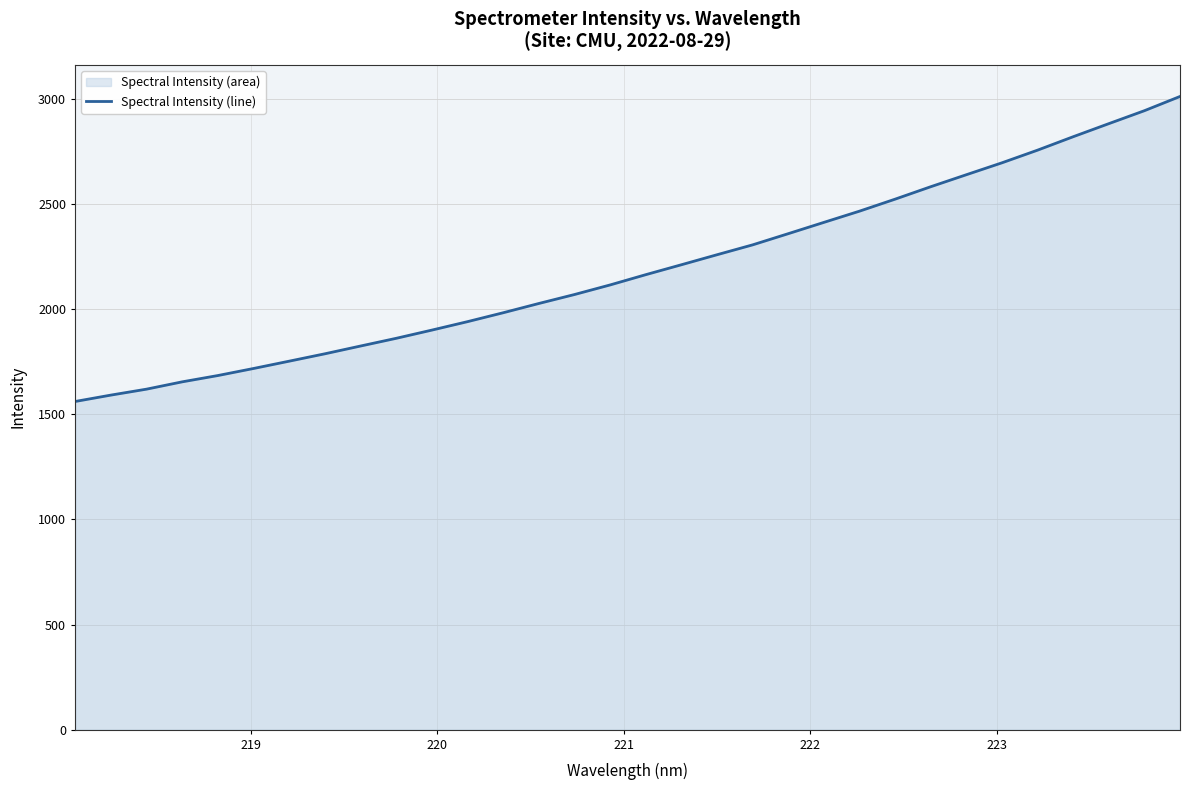

Does the chart display data point markers on the line(s)?

No